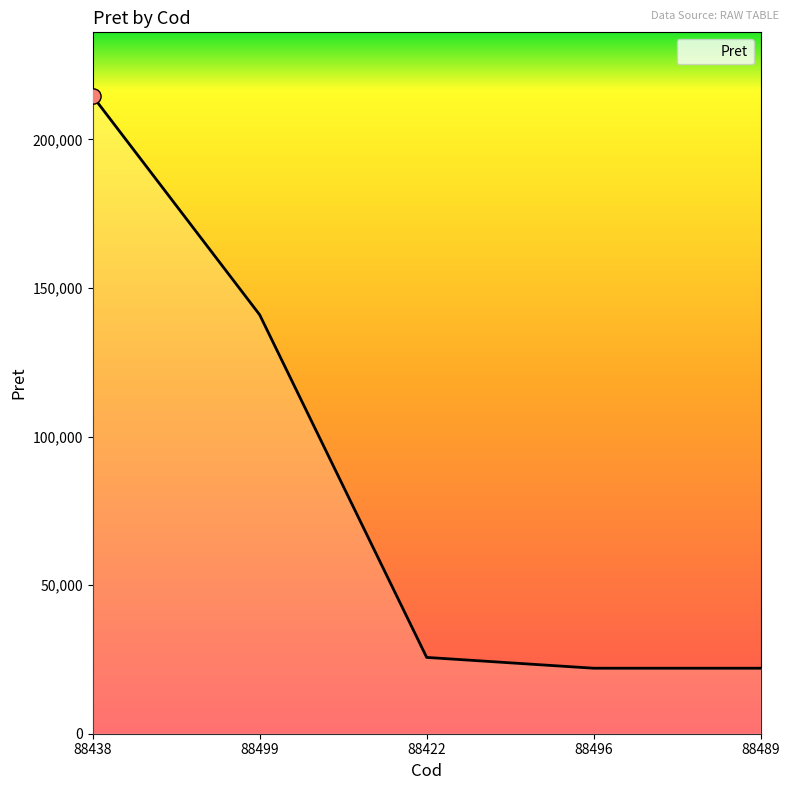

What is the change in value from 88422 to 88489?

-3640.5